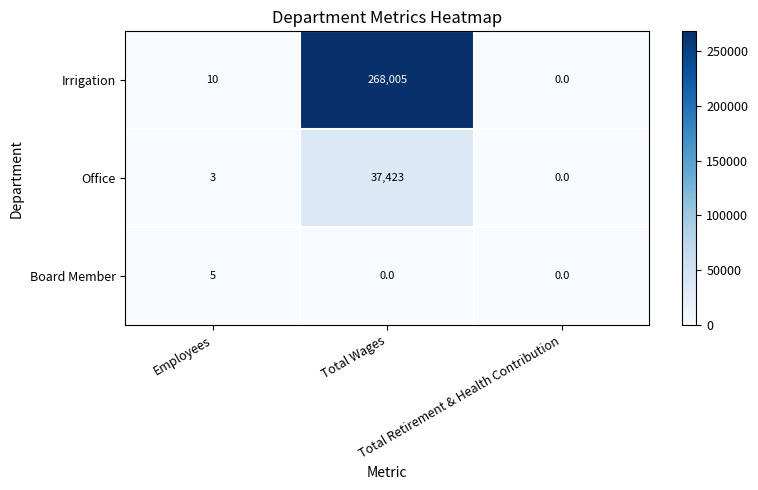

What is the total value across all series at Employees?

18